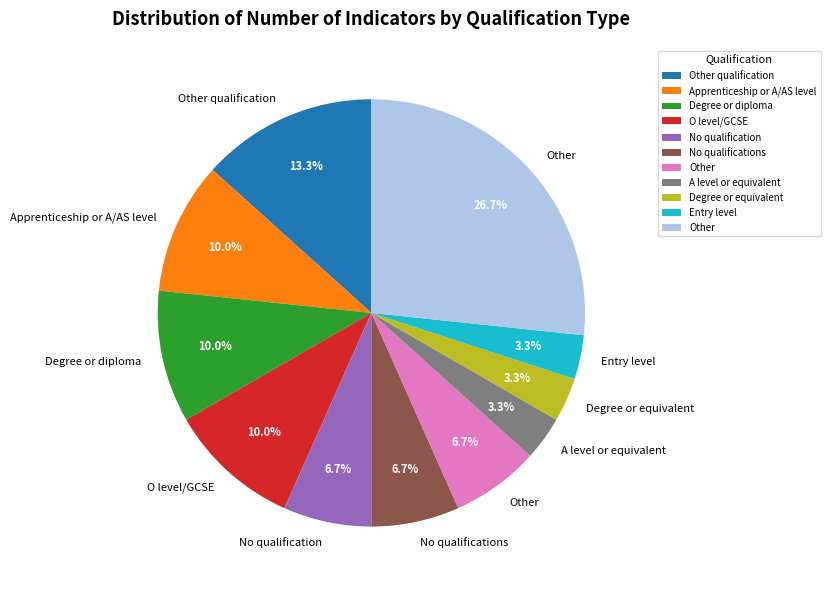

Does any single category account for the majority?

No